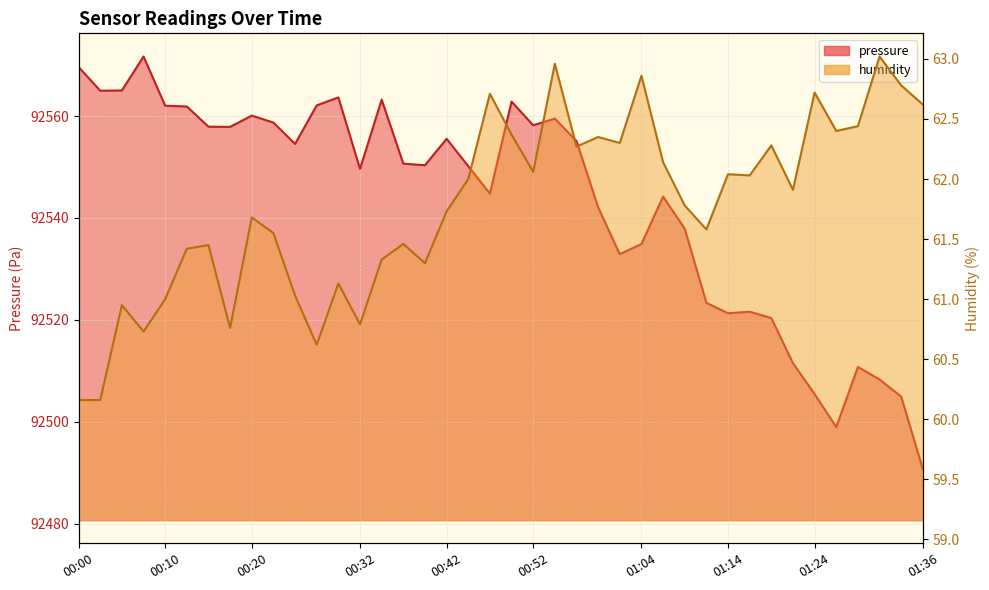

How many series are shown in this chart?

2